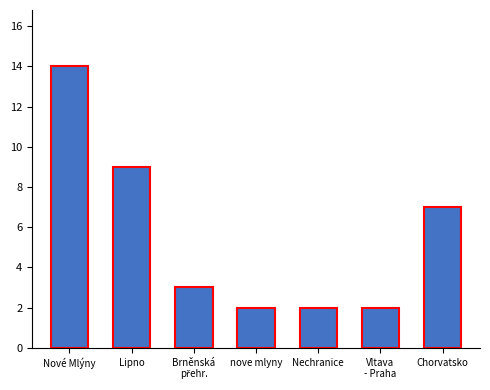

How many series are shown in this chart?

1